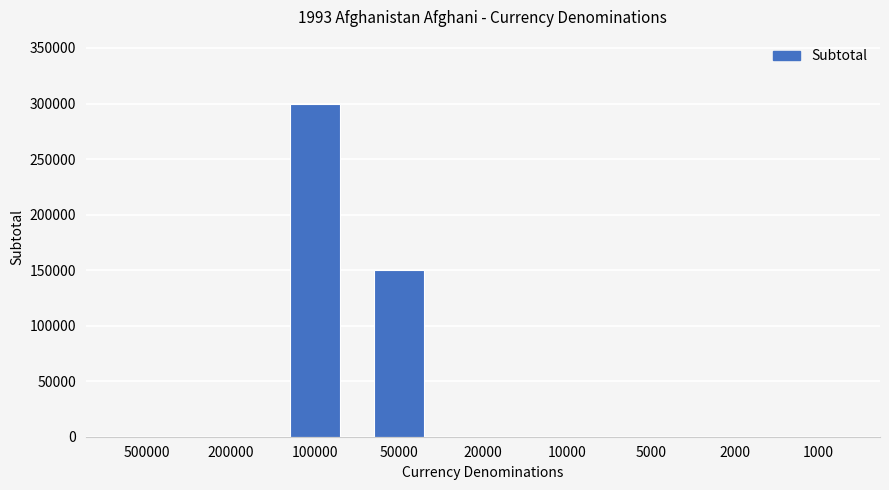

What is the change in value from 50000 to 5000?

-150000